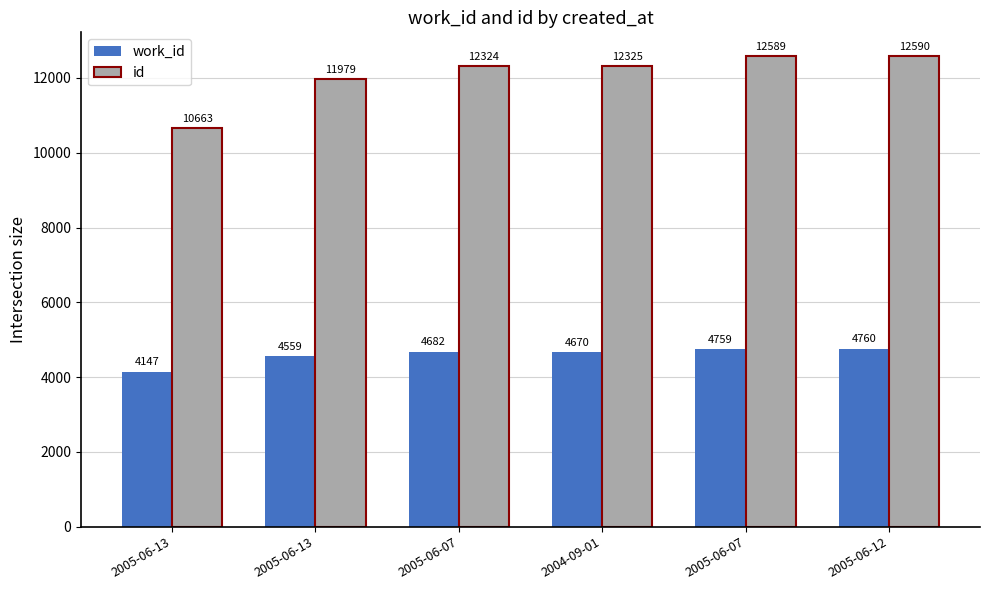

Count the number of data series in this chart.

2